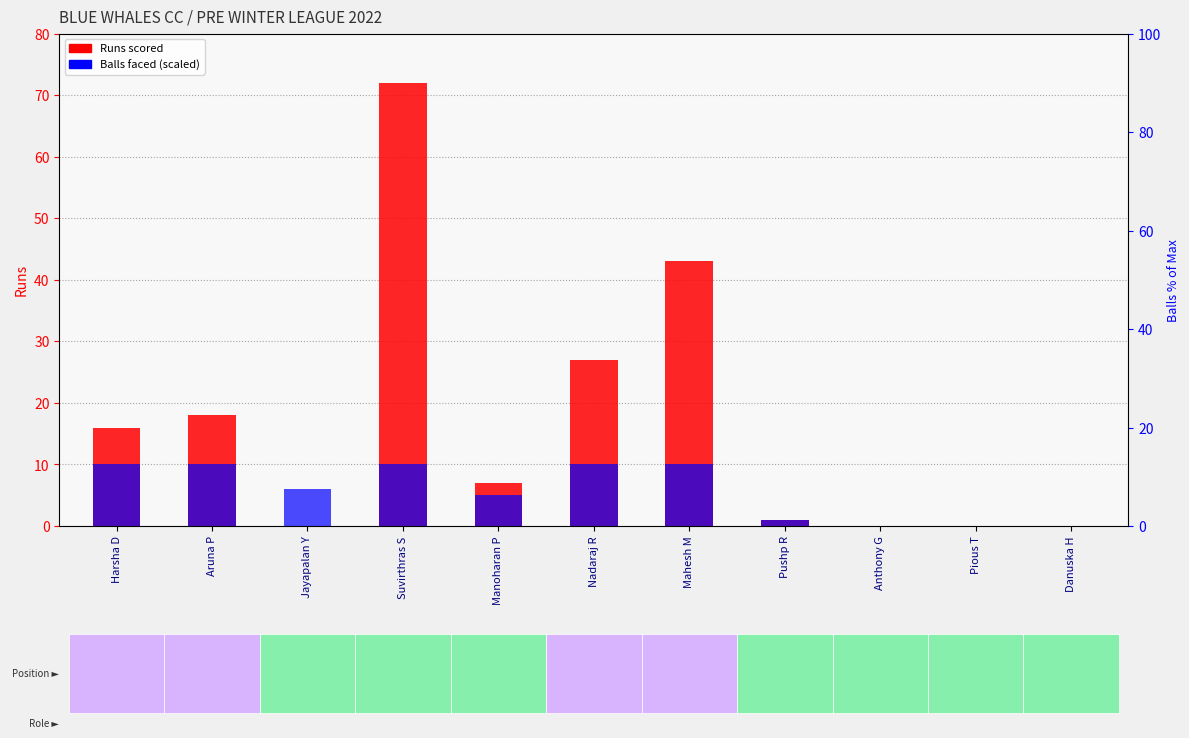

How many values in the Runs series exceed 7?

5